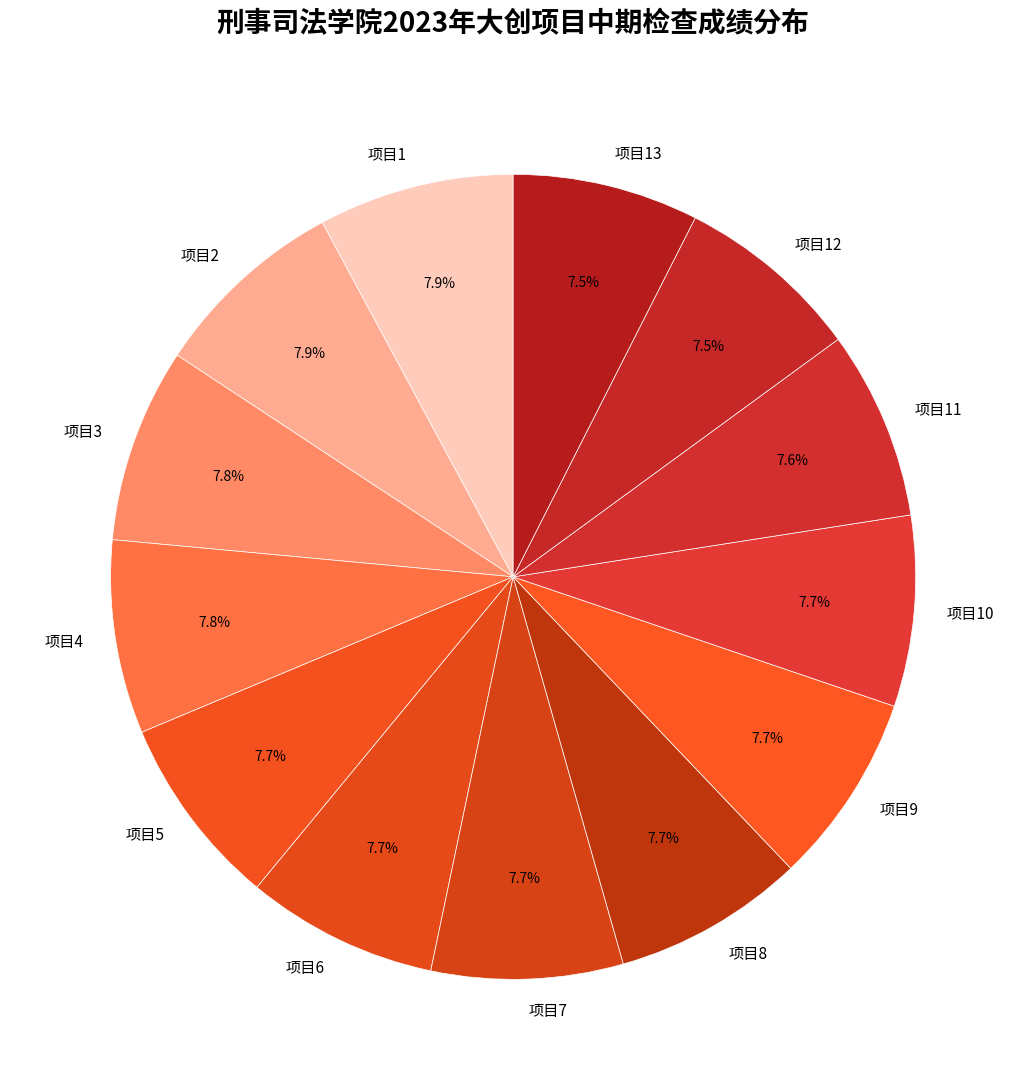

What is the ratio of the value at 项目12 to the value at 项目11?

1.0